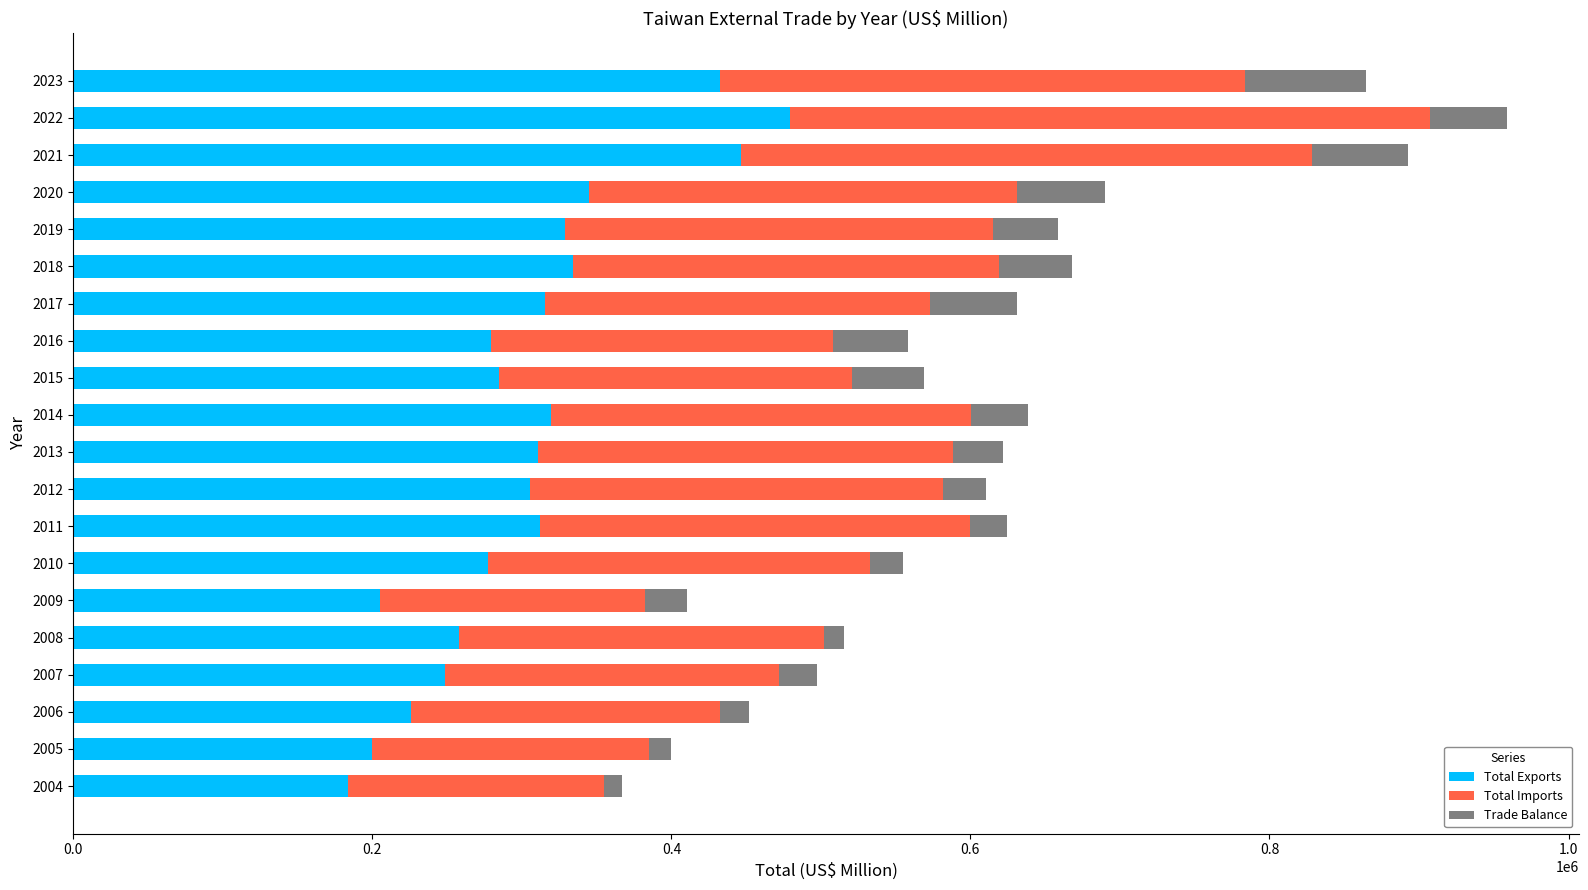

How many distinct data groups are displayed?

3